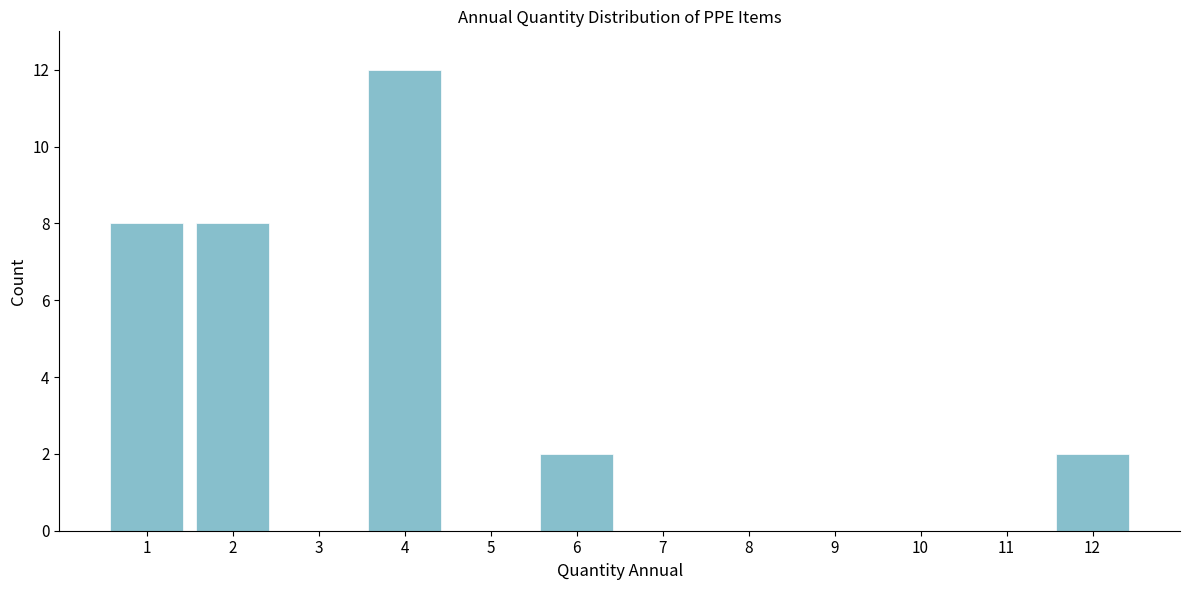

Reading left to right, list all the values displayed in this chart.

1=8	2=8	3=0	4=12	5=0	6=2	7=0	8=0	9=0	10=0	11=0	12=2